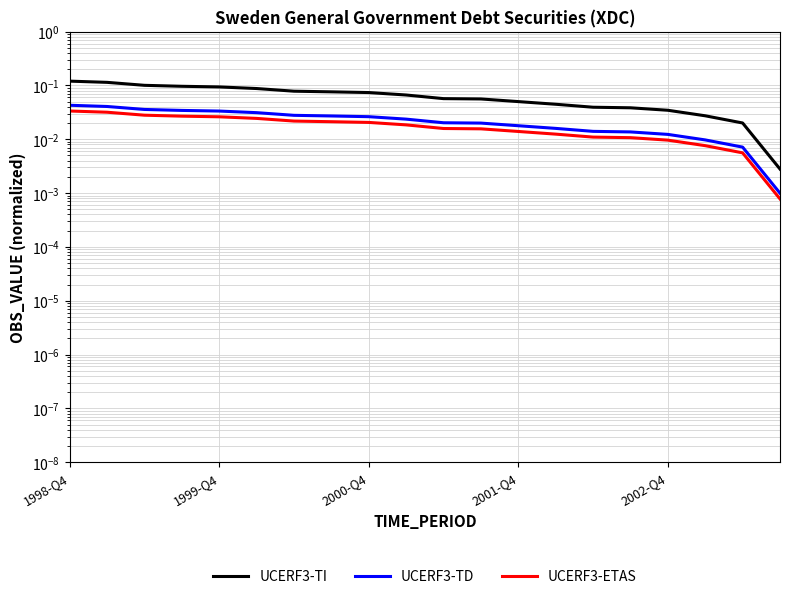

What is the sum of all UCERF3-TI values?

1.3